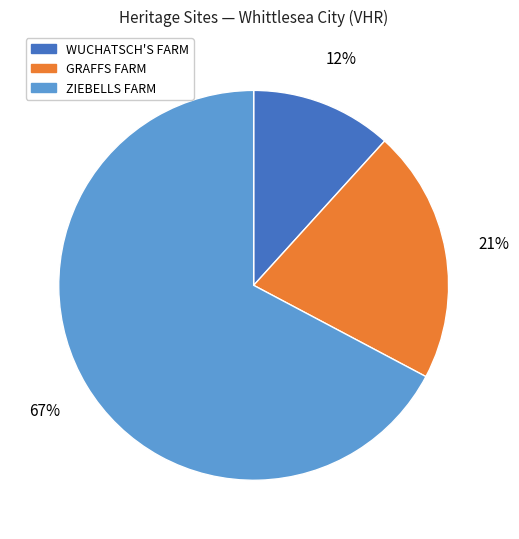

Between WUCHATSCH'S FARM and ZIEBELLS FARM, which is larger?

ZIEBELLS FARM